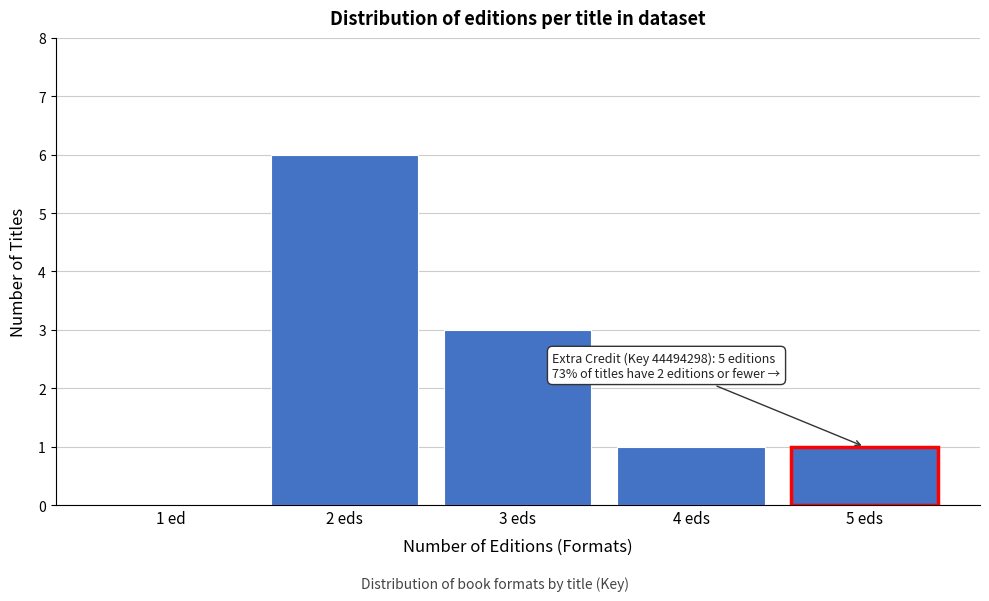

Reading left to right, list all the values displayed in this chart.

1 ed=0	2 eds=6	3 eds=3	4 eds=1	5 eds=1